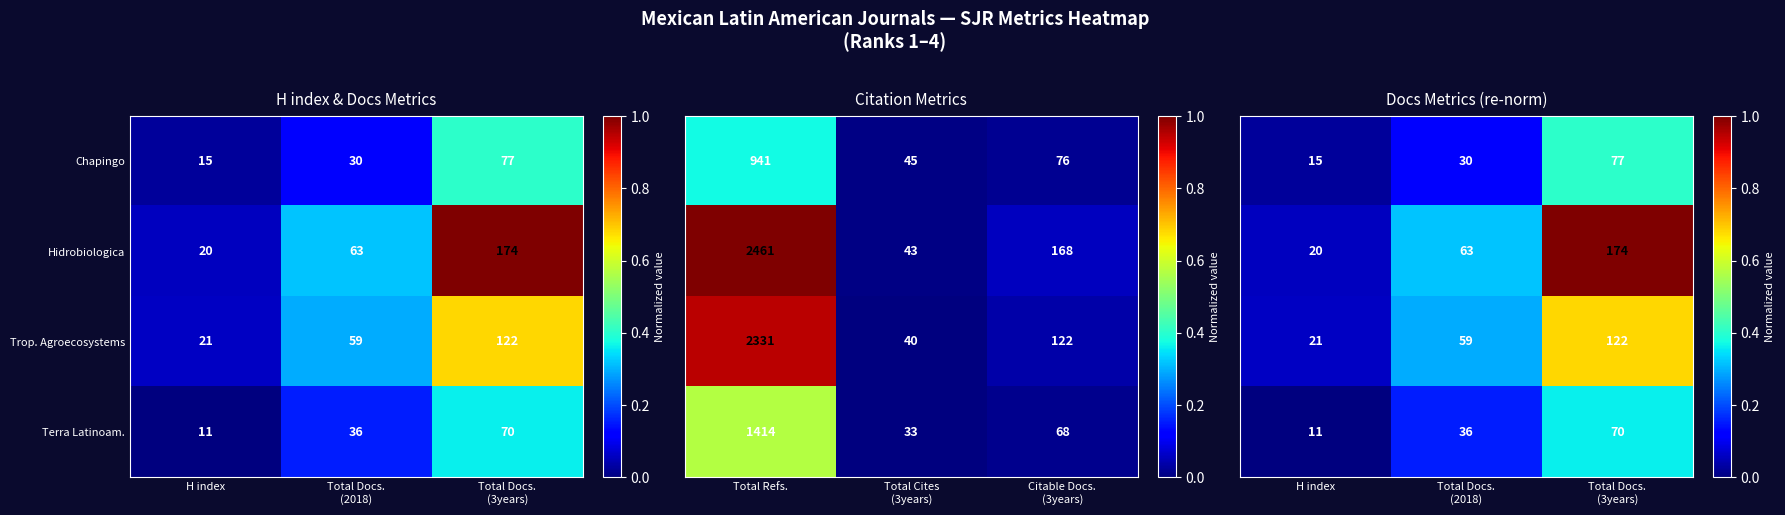

True or false: Hidrobiologica has a value of 20 at H index.

True